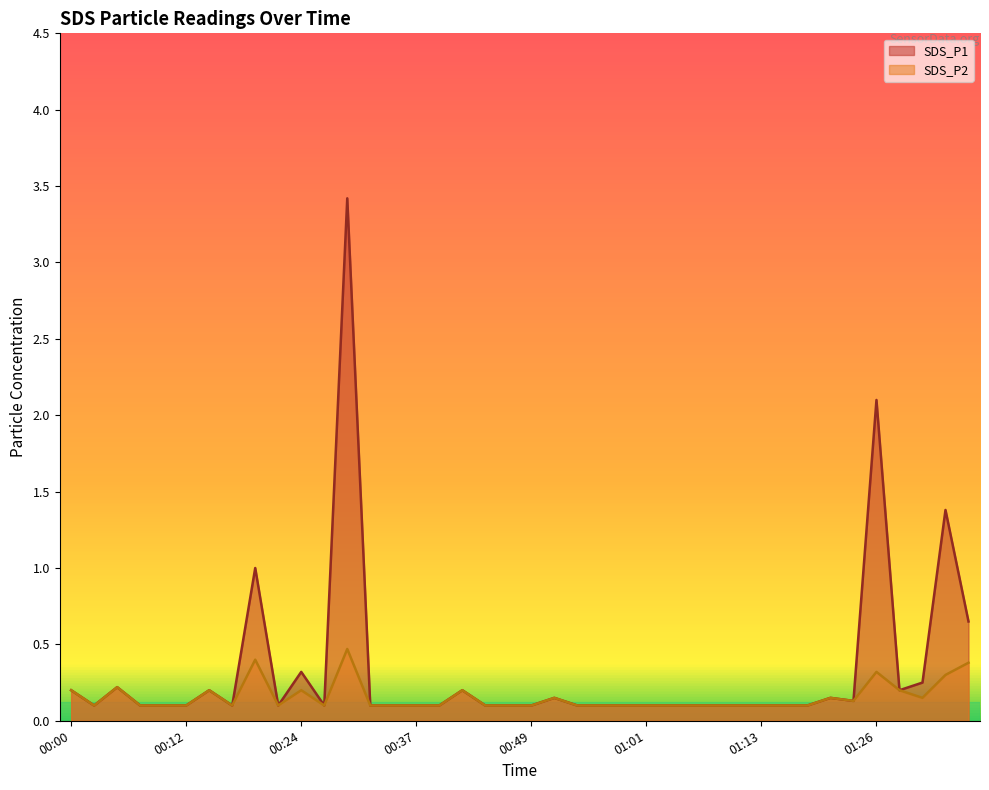

What are all the series names shown in the legend?

SDS_P1, SDS_P2